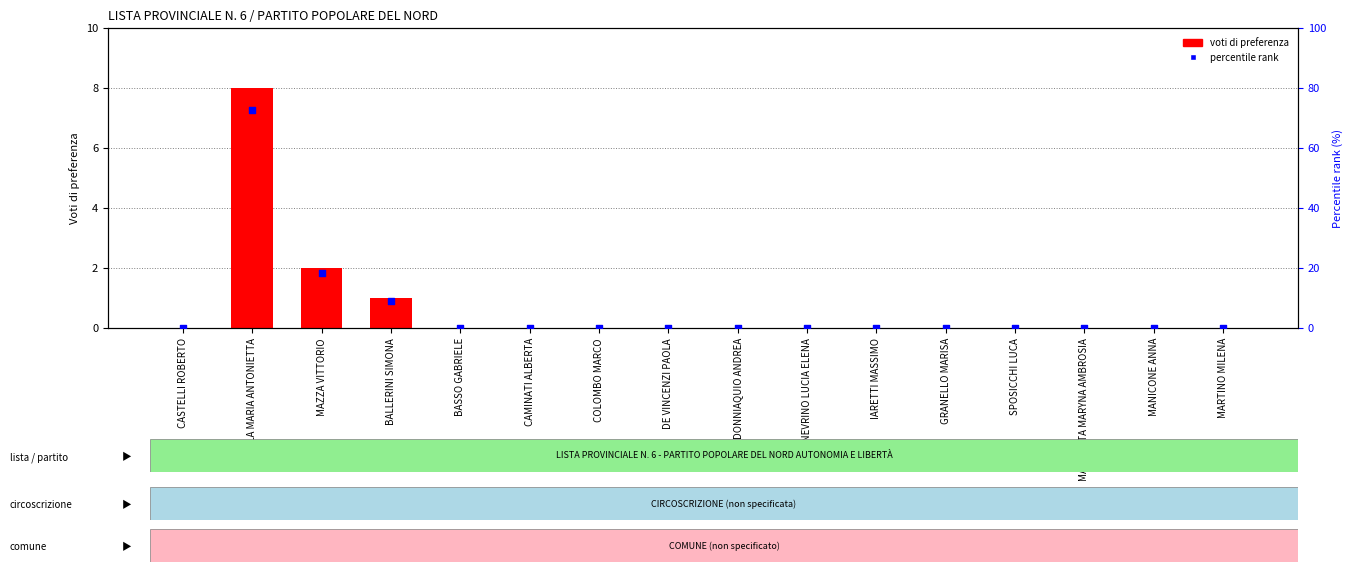

At how many categories does at least one series exceed 34?

1